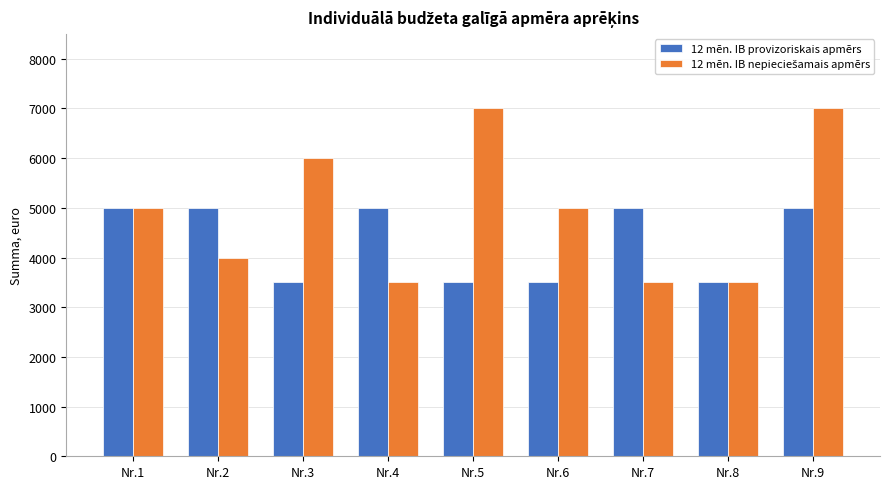

What is the value of the 12 mēn. IB provizoriskais apmērs bar at the 2nd from the left?

5000